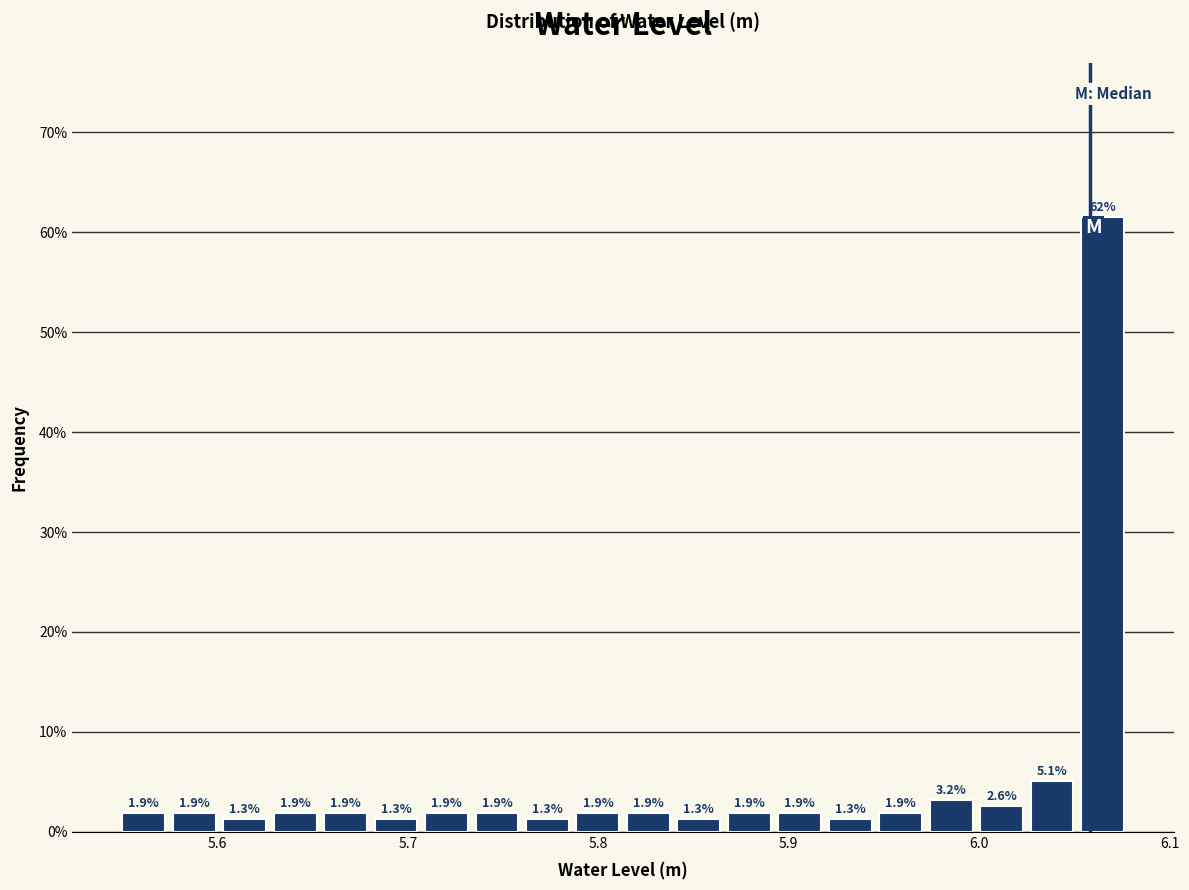

Around what value on the x-axis is the tallest bar? Give the approximate position of its centre, as read against the axis.

6.06